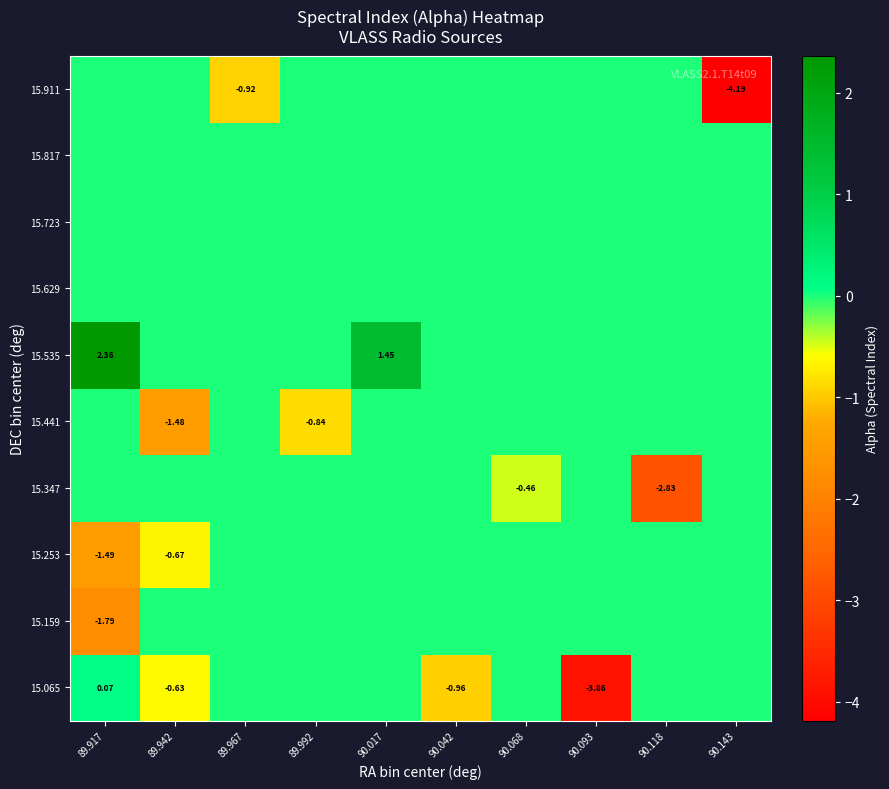

Between 89.917 and 90.017, which is larger?

89.917